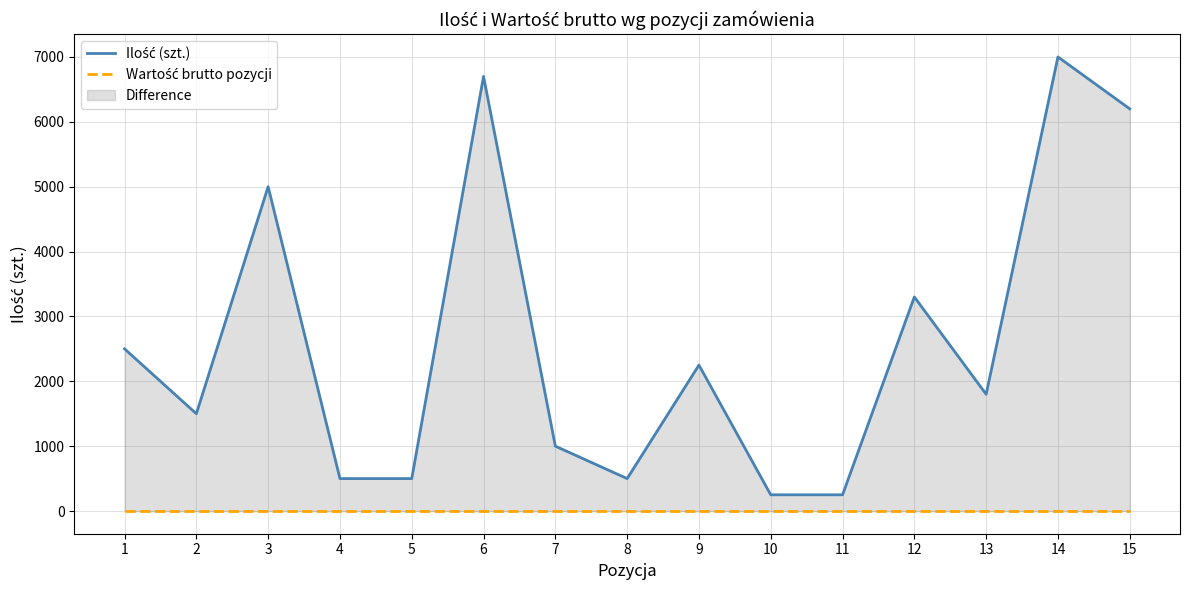

Which has a higher value, 5 or 11?

5